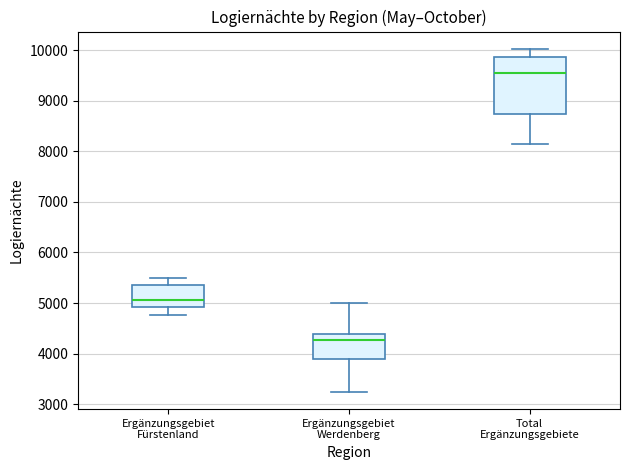

Reading left to right, transcribe this box plot: for each box, give where its median line is, the range the box spans, and where its two whiskers end, as read against the y-axis. The values are not printed on the chart, so give them approximately, as read against the axis.

Ergänzungsgebiet Fürstenland: median 5100, box 4900 to 5400, whiskers 4800 to 5500
Ergänzungsgebiet Werdenberg: median 4300, box 3900 to 4400, whiskers 3200 to 5000
Total Ergänzungsgebiete: median 9500, box 8700 to 9900, whiskers 8100 to 10000